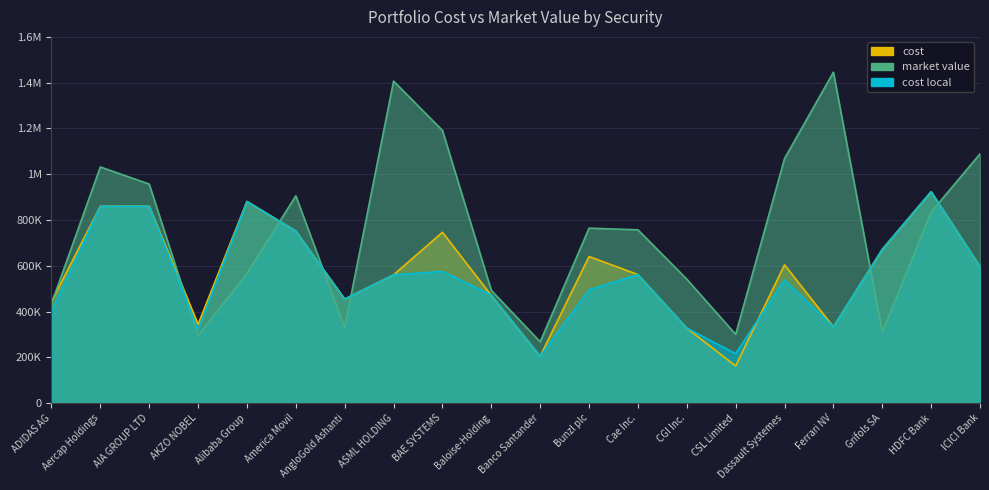

Between ADIDAS AG and Grifols SA, which series saw the biggest shift?

cost local